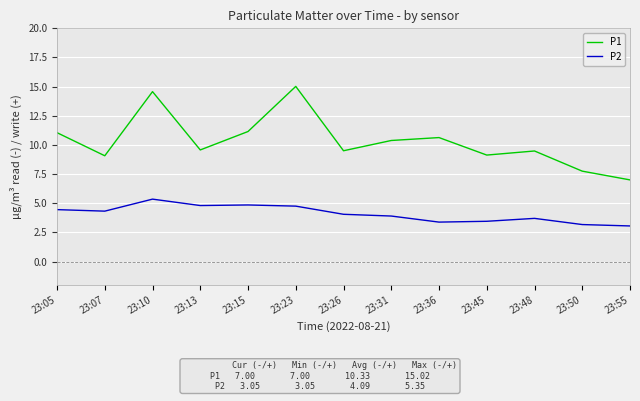

Which category has the highest value in the P1 series?

23:23